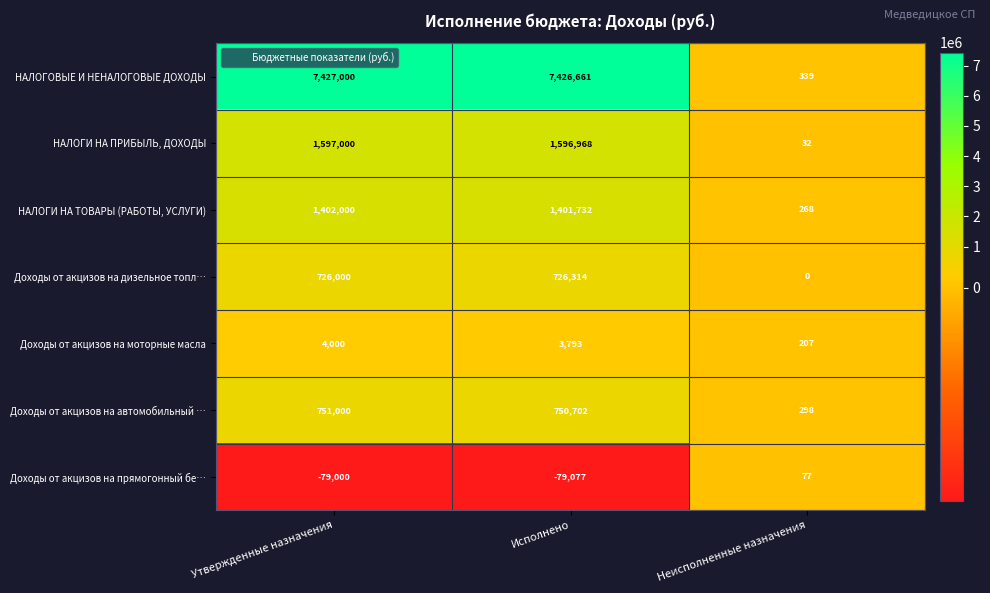

The Доходы от акцизов на автомобильный … series shows 751000 at Утвержденные назначения. True or false?

True